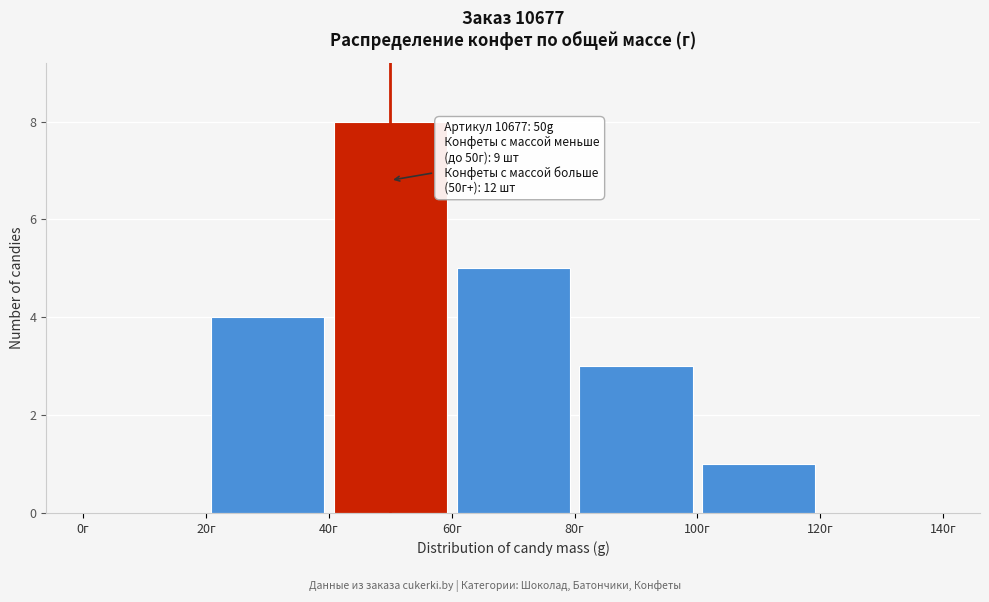

Which range on the x-axis has the tallest bar?

40 to 60